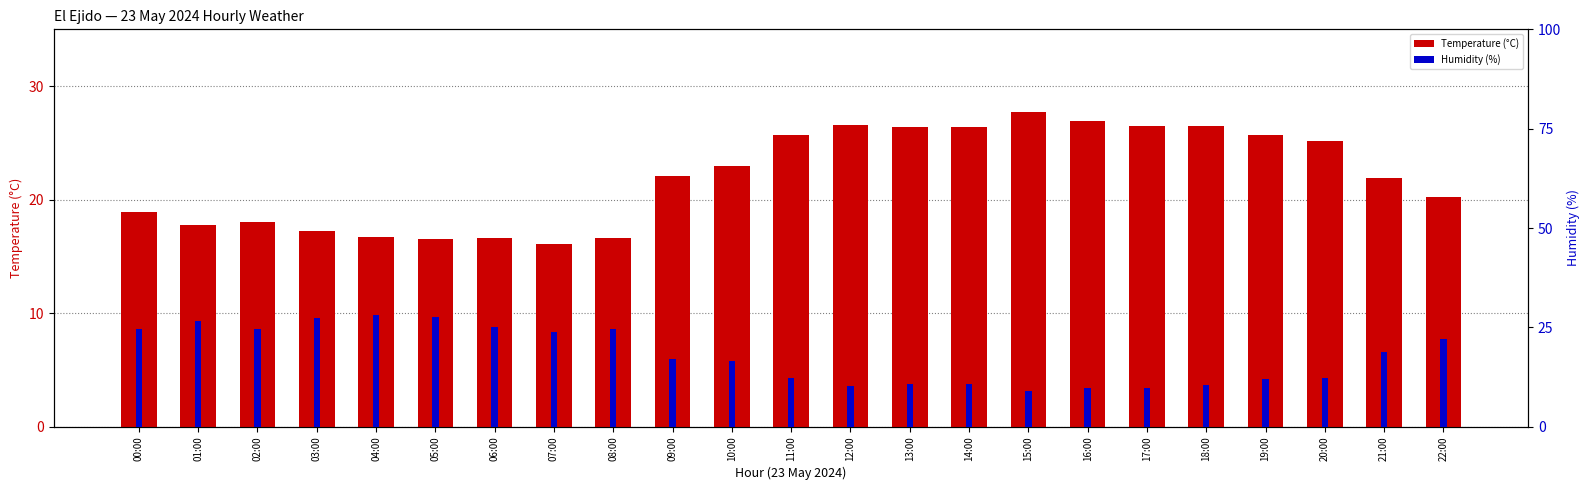

True or false: Temperature (°C) has a value of 11.5 at 10:00.

False